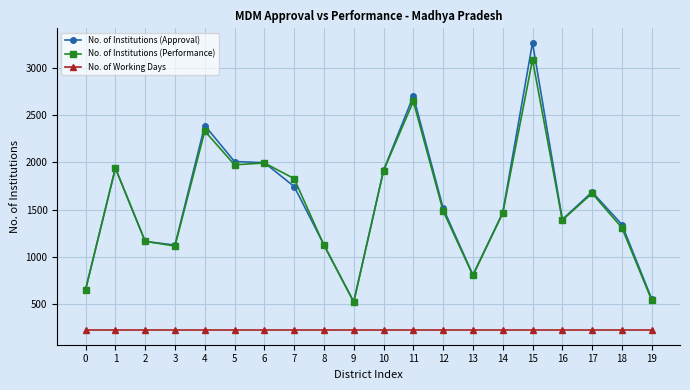

True or false: No. of Institutions (Performance) and No. of Working Days intersect in this chart.

False